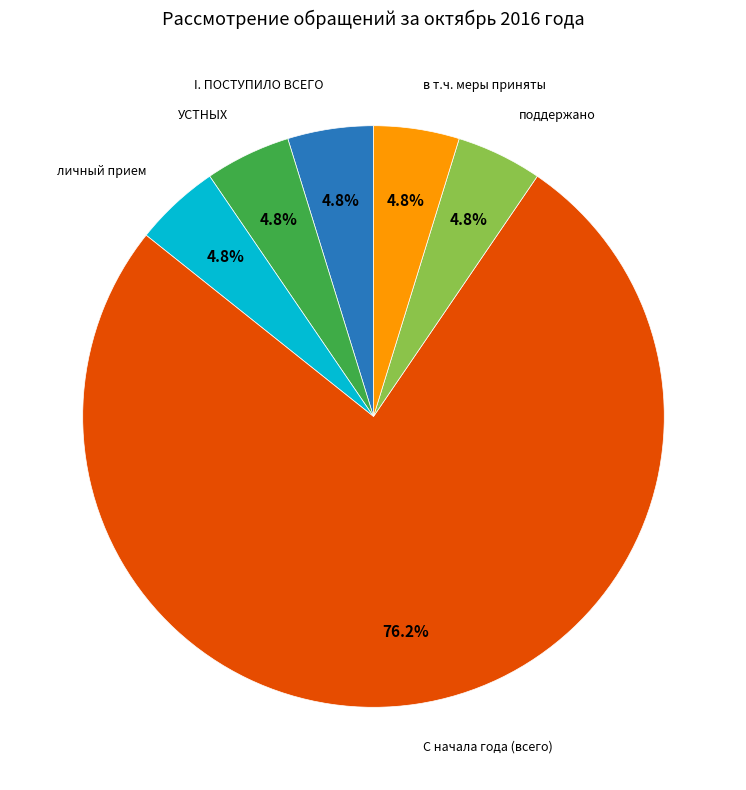

Which slice represents more than half of the pie?

С начала года (всего)